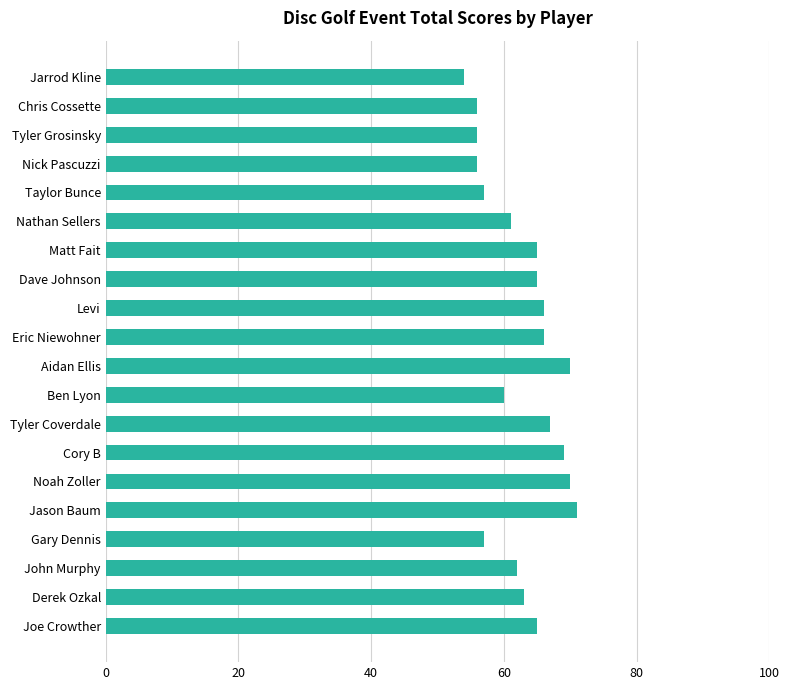

The chart shows a value of 23 at Joe Crowther. True or false?

False